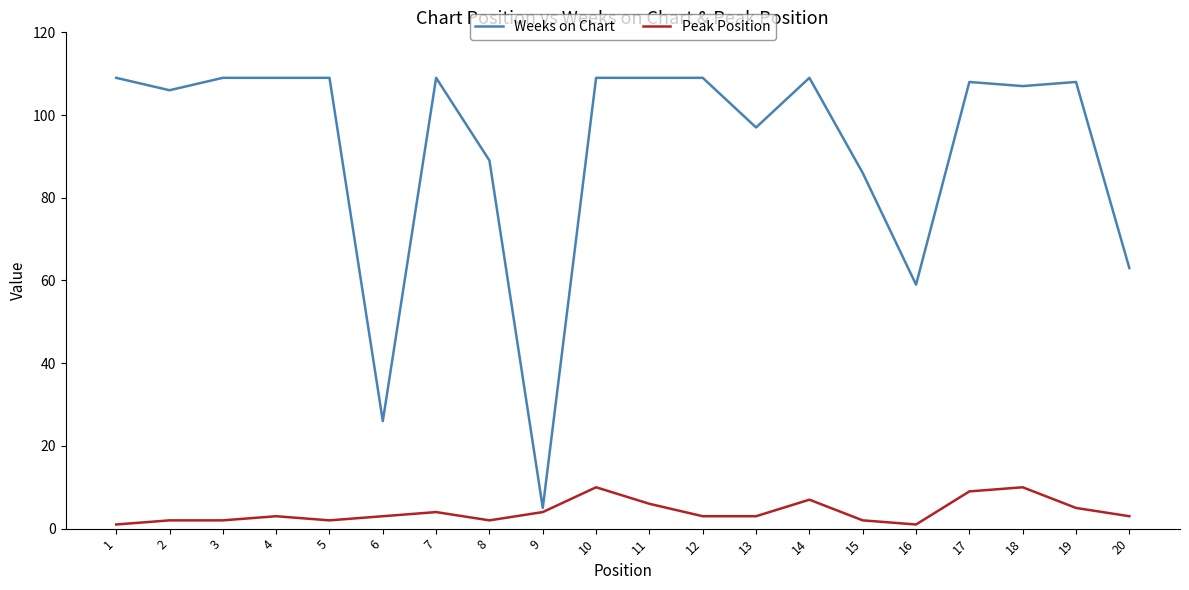

Rank the series by their average value, from highest to lowest.

Weeks on Chart, Peak Position